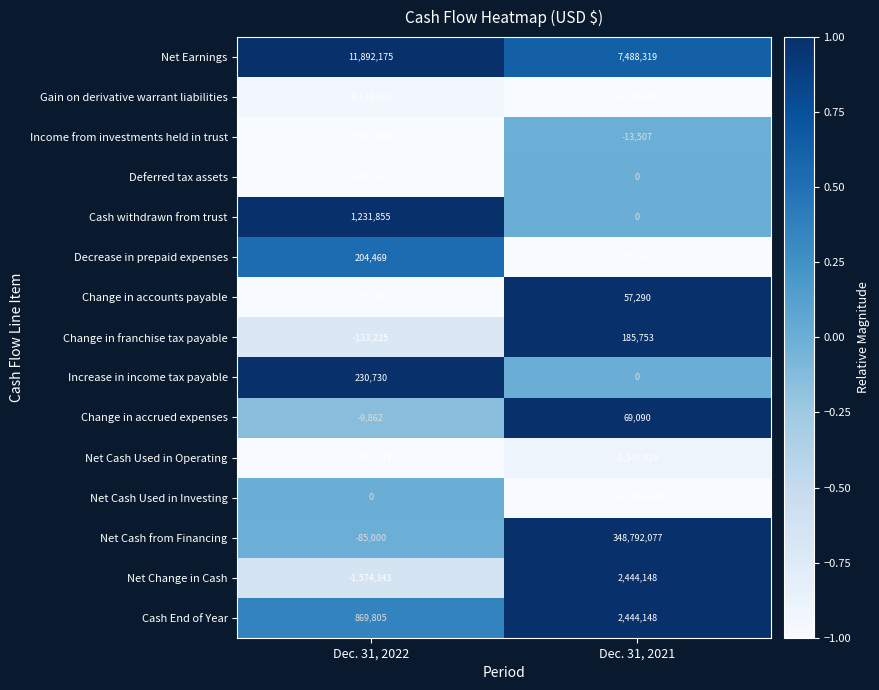

Rank the categories by Change in accrued expenses value from lowest to highest.

Dec. 31, 2022, Dec. 31, 2021